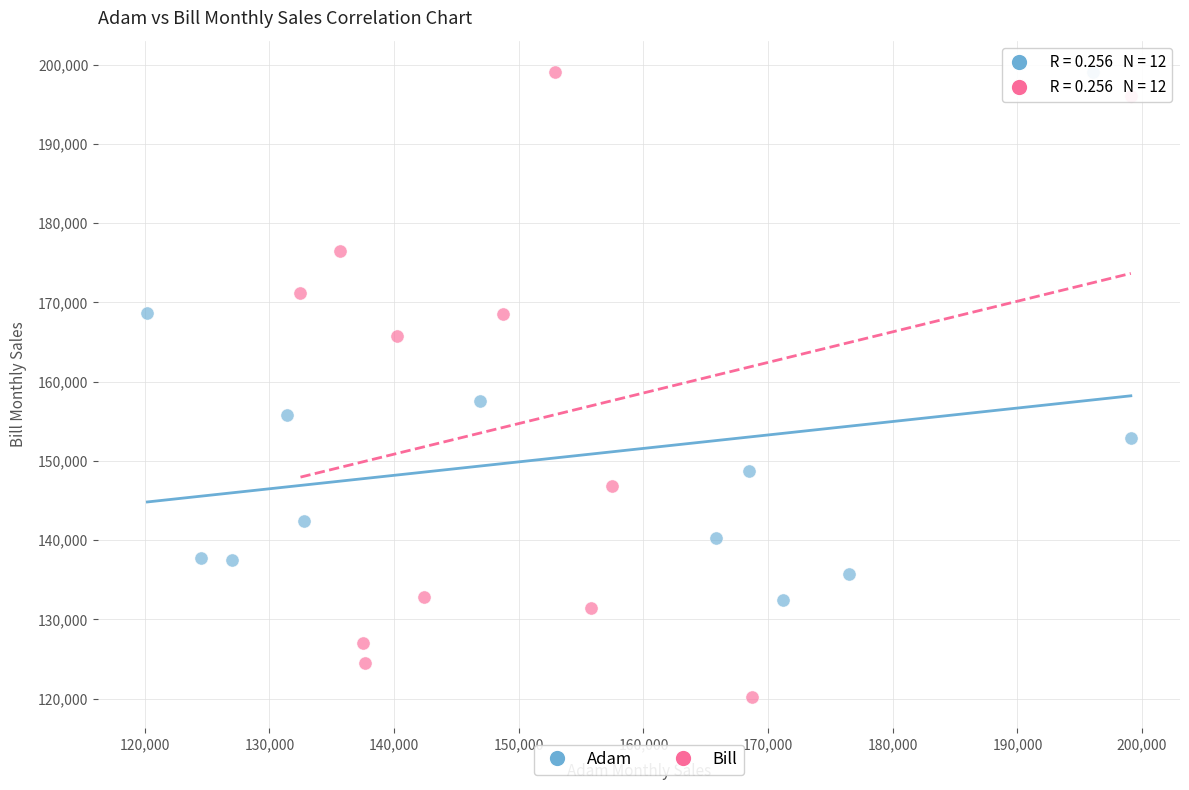

Which series contains the lowest Y value?

Bill